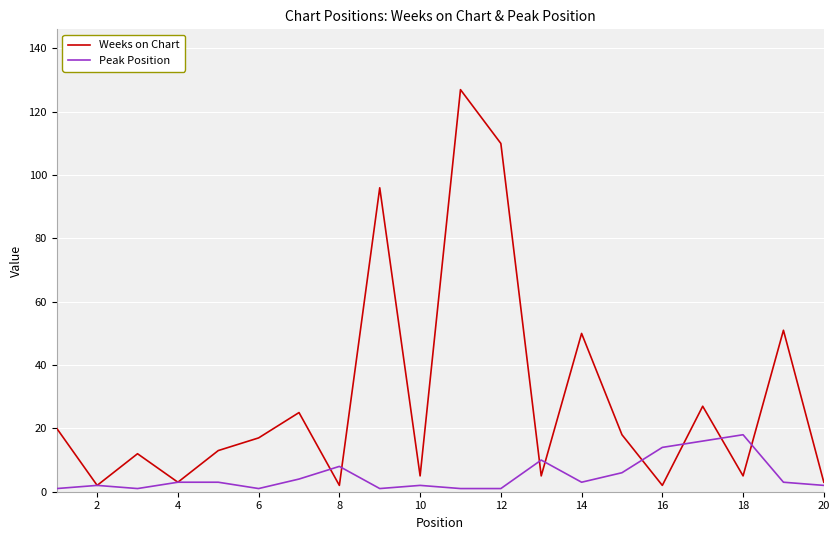

True or false: Weeks on Chart and Peak Position cross at least once.

True